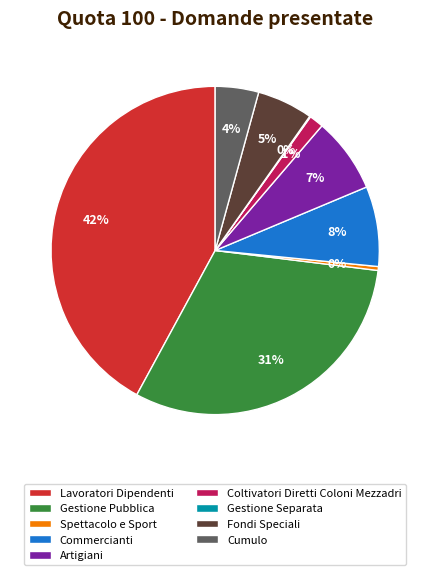

Which has a higher value, Fondi Speciali or Coltivatori Diretti Coloni Mezzadri?

Fondi Speciali